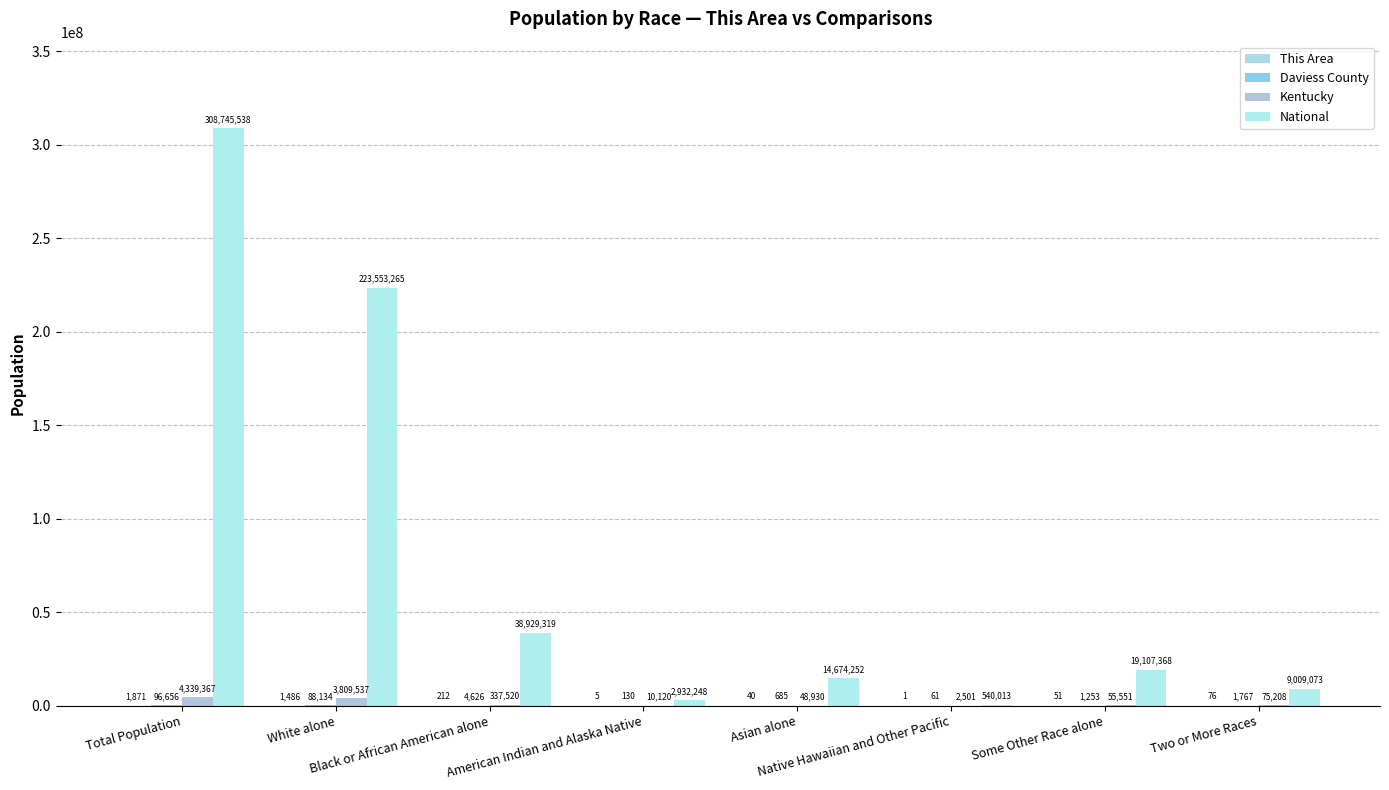

Is it true that This Area equals 40 at Asian alone?

True